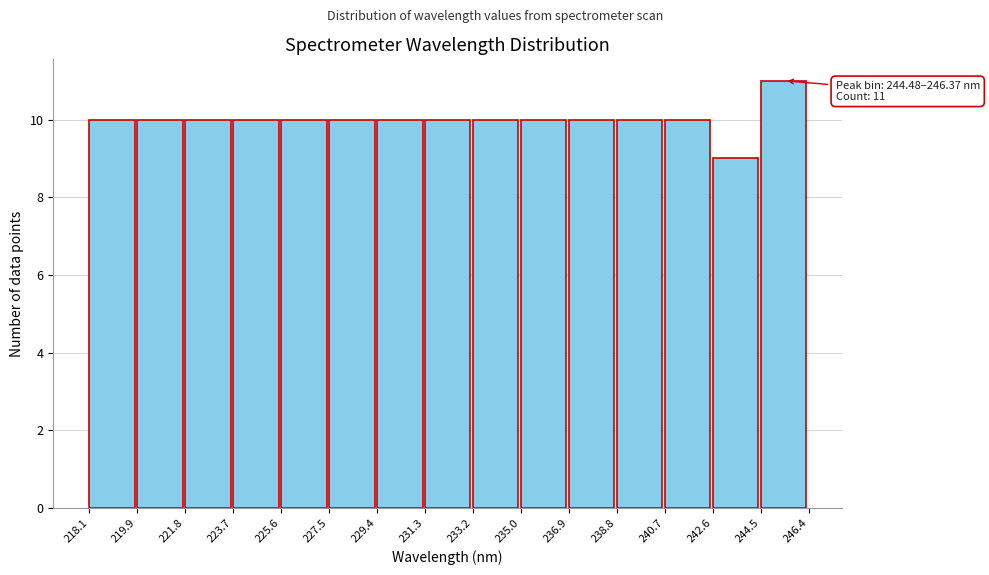

Which range on the x-axis has the tallest bar?

244.5 to 246.4